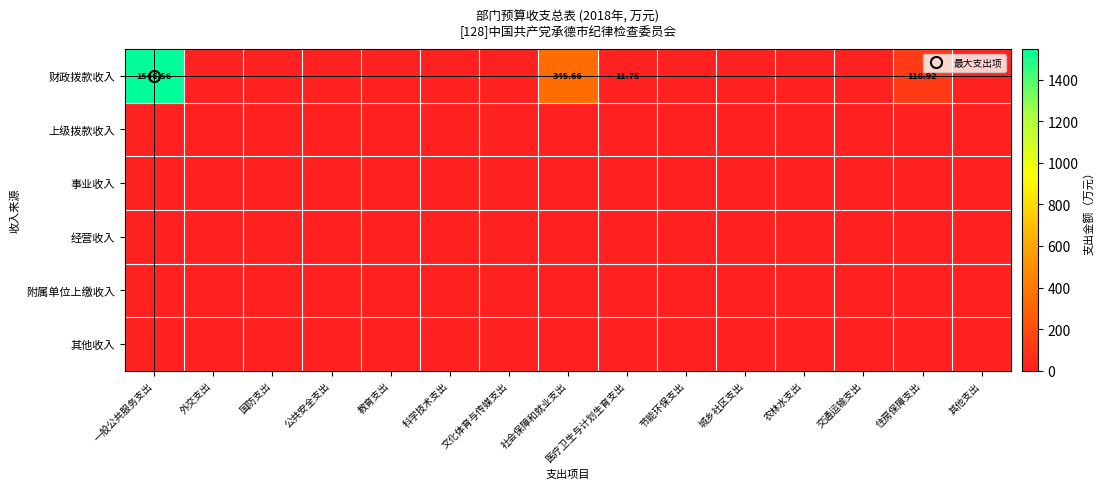

How many distinct data groups are displayed?

6